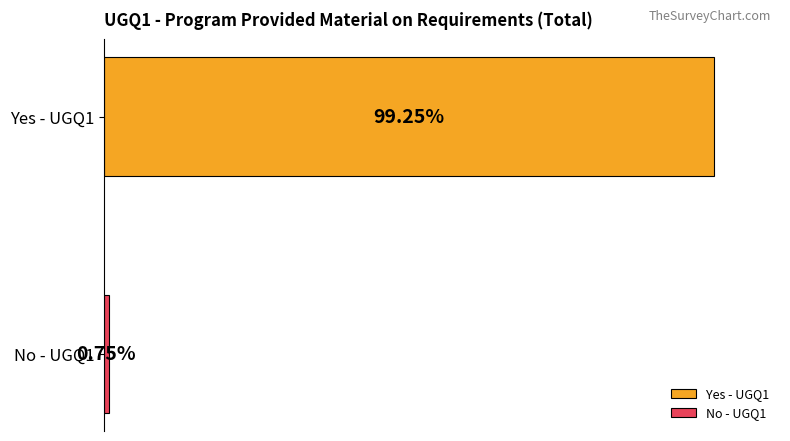

Which series has the widest spread of values?

Yes - UGQ1